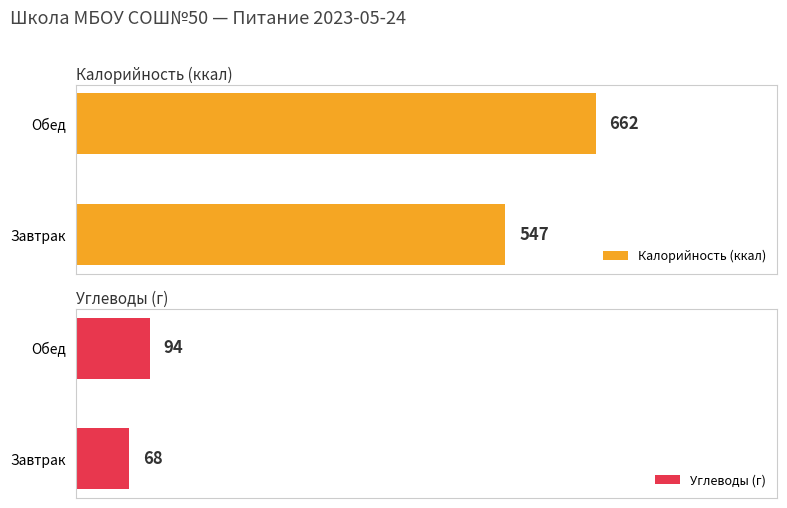

What is the sum of all Калорийность (ккал) values?

1209